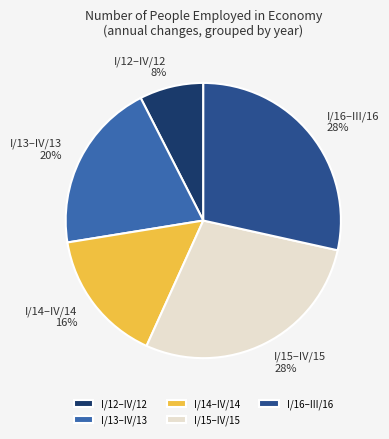

To the nearest percent, what is the combined percentage of I/13–IV/13 and I/14–IV/14?

36%